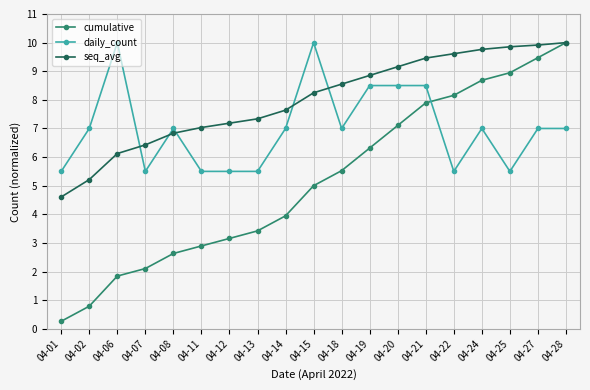

Rank the series by their average value, from highest to lowest.

seq_avg, daily_count, cumulative